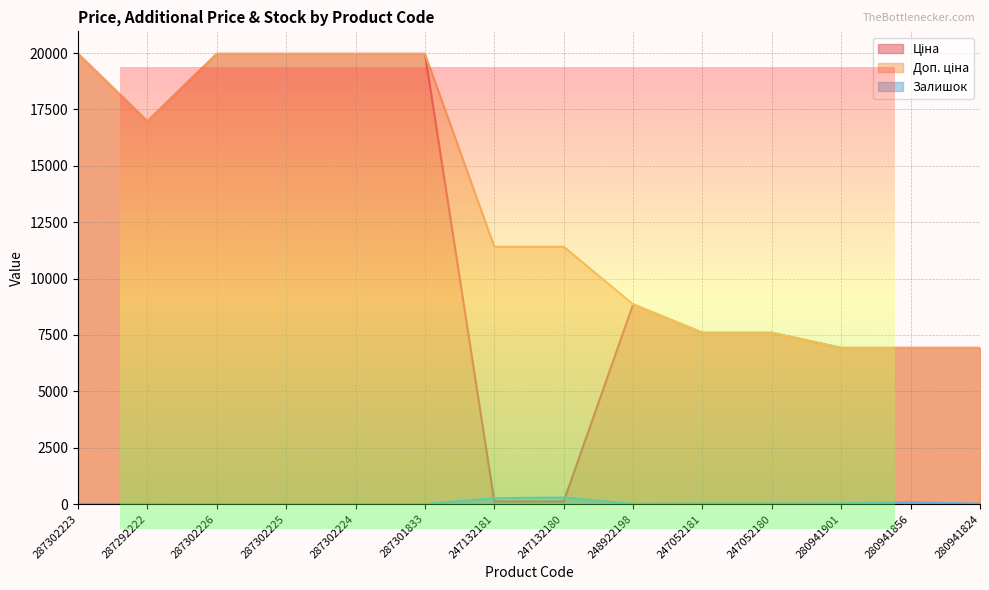

Reading left to right, what are all the values shown in this chart?

Ціна: 287302223=19964.2	287292222=16976.3	287302226=19964.2	287302225=19964.2	287302224=19964.2	287301833=19964.2	247132181=114.1	247132180=114.1	248922198=8856.7	247052181=7596.5	247052180=7596.5	280941901=6925.7	280941856=6925.7	280941824=6925.7
Доп. ціна: 287302223=19964.2	287292222=16976.3	287302226=19964.2	287302225=19964.2	287302224=19964.2	287301833=19964.2	247132181=11410.0	247132180=11410.0	248922198=8856.7	247052181=7596.5	247052180=7596.5	280941901=6925.7	280941856=6925.7	280941824=6925.7
Залишок: 287302223=7.0	287292222=5.0	287302226=0.0	287302225=0.0	287302224=3.0	287301833=0.0	247132181=260.0	247132180=290.0	248922198=11.0	247052181=20.0	247052180=21.0	280941901=34.0	280941856=81.0	280941824=17.0